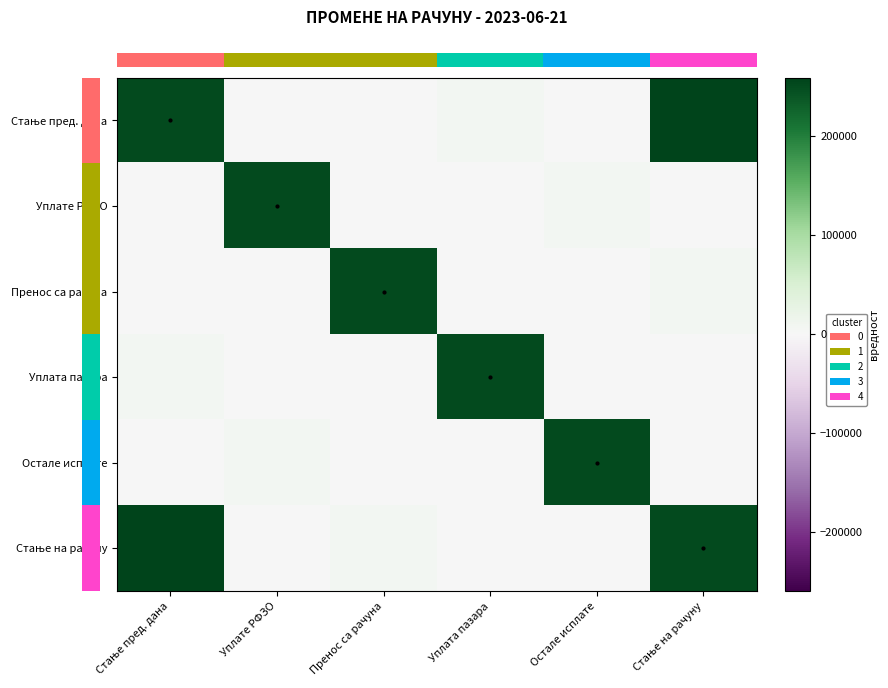

How many distinct data groups are displayed?

6